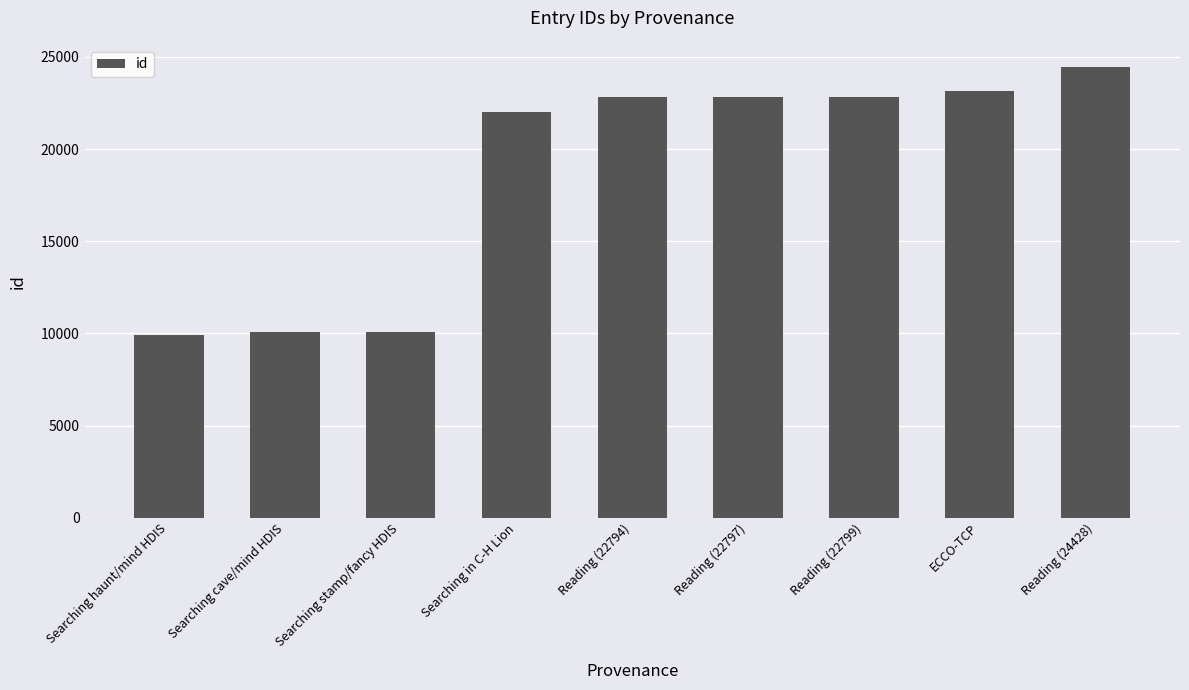

What is the difference between the maximum and second lowest values?

14355